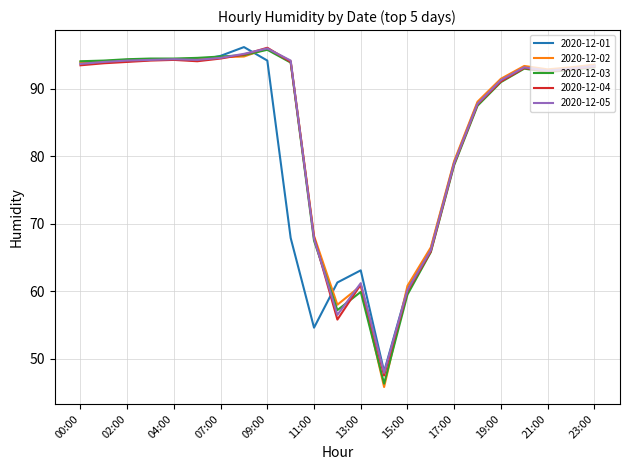

Which series has the widest spread of values?

2020-12-02